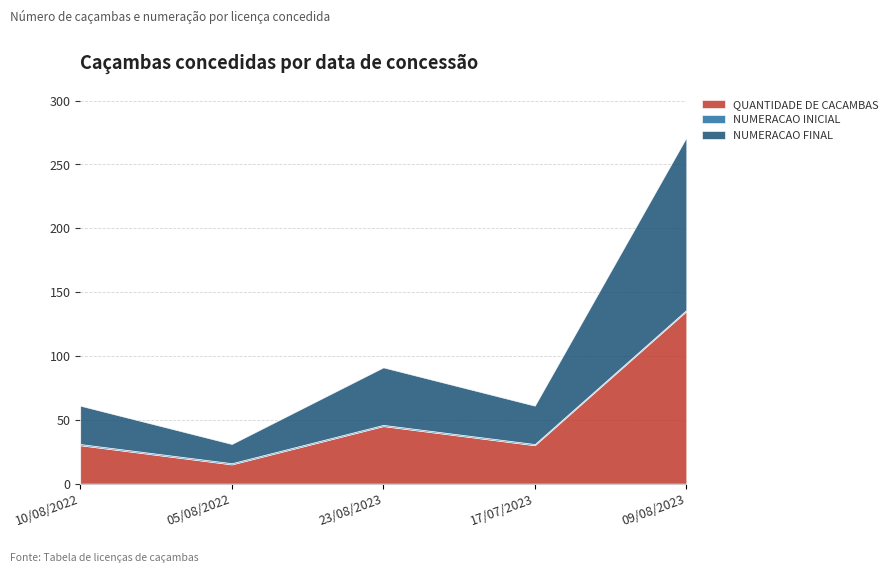

How many categories are shown in the chart?

5